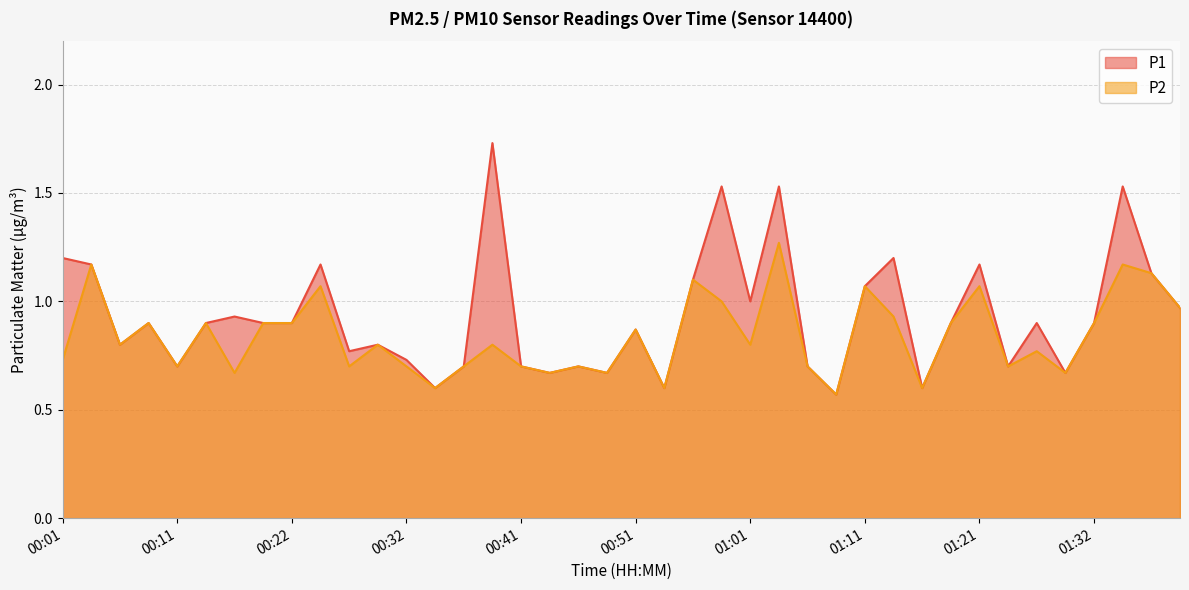

Where is P2 nearest to the value 0?

01:09